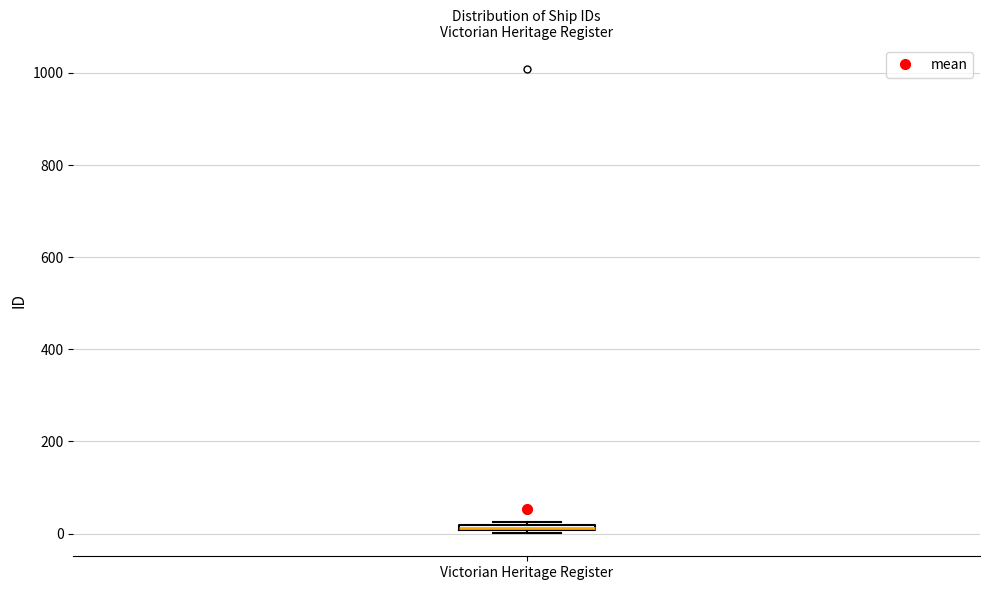

Where is the lower edge of the box for Victorian Heritage Register on the y-axis? The values are not printed on the chart, so give them approximately, as read against the axis.

0